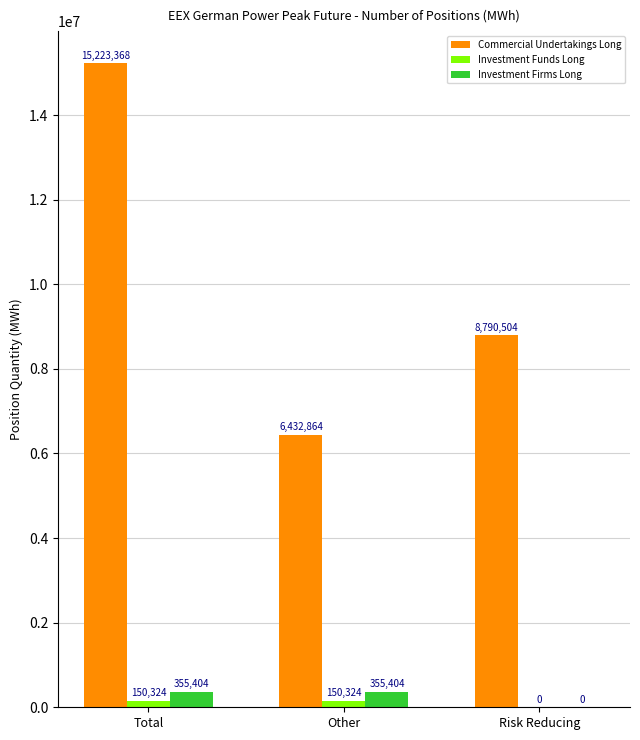

What is the maximum value shown in the chart?

15223368